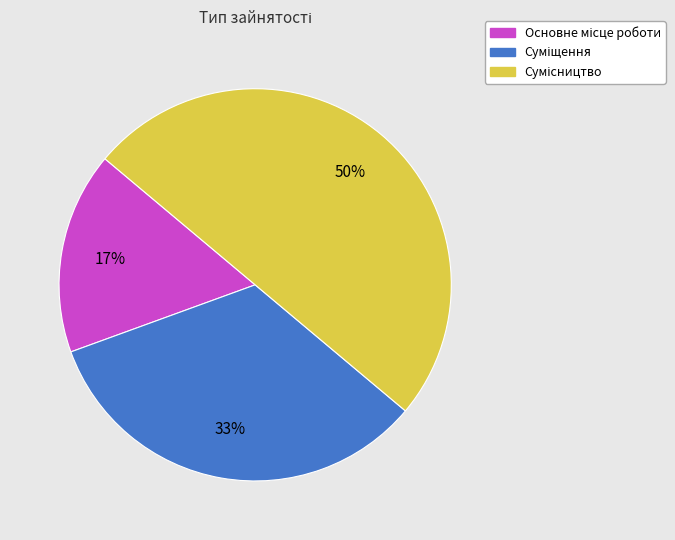

To the nearest percent, what is the difference between the largest and smallest slice percentages?

33%